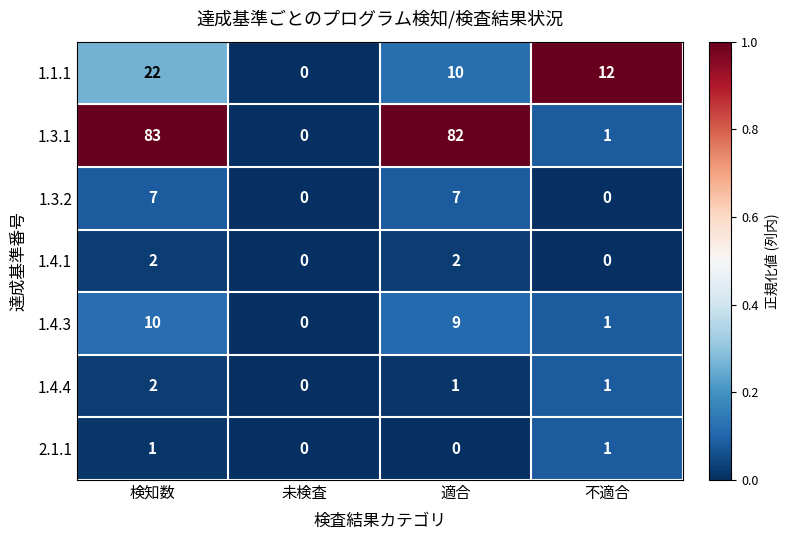

The 2.1.1 series shows 0 at 未検査. True or false?

True